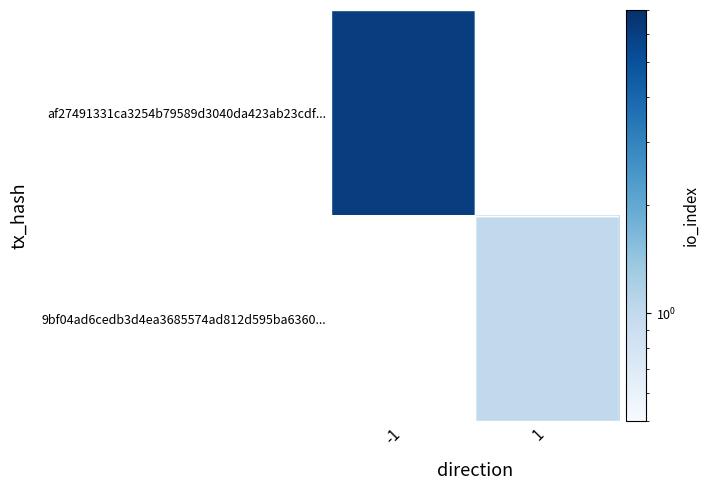

Between 1 and -1, which is larger?

-1